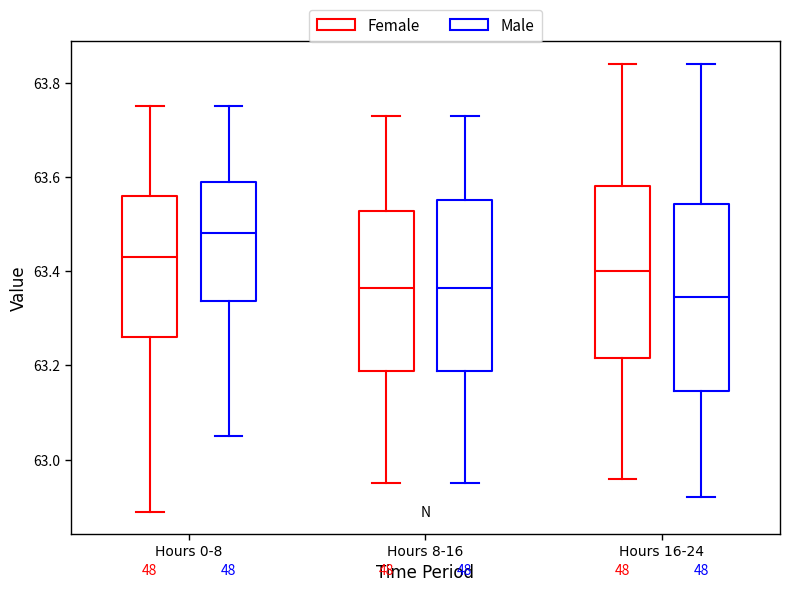

Where does the lower whisker of the box for Hours 8-16 (Female) end on the y-axis? The values are not printed on the chart, so give them approximately, as read against the axis.

62.96